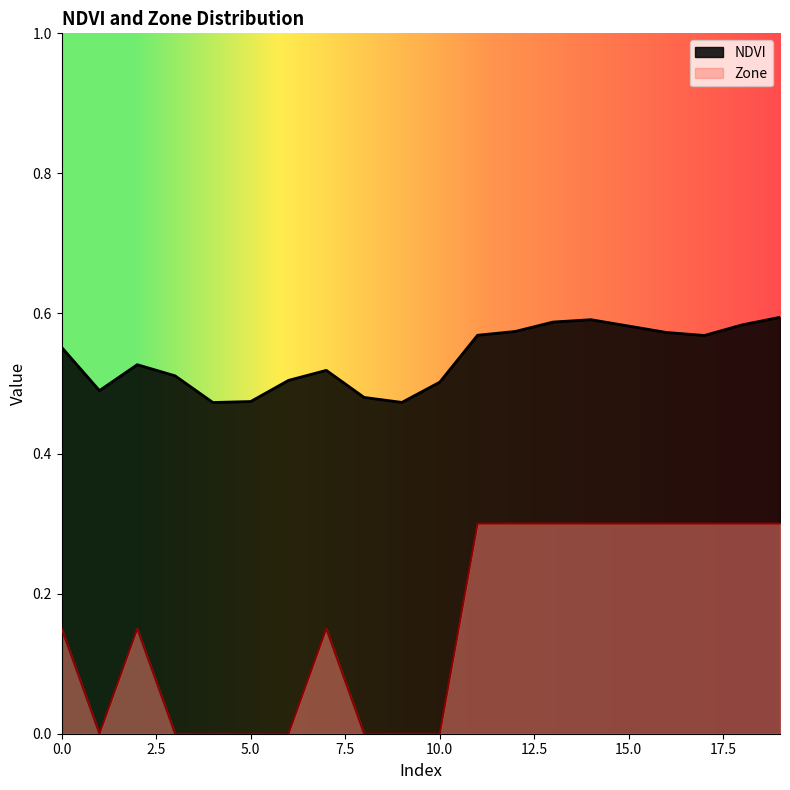

The Zone series shows 0.4 at 13. True or false?

False